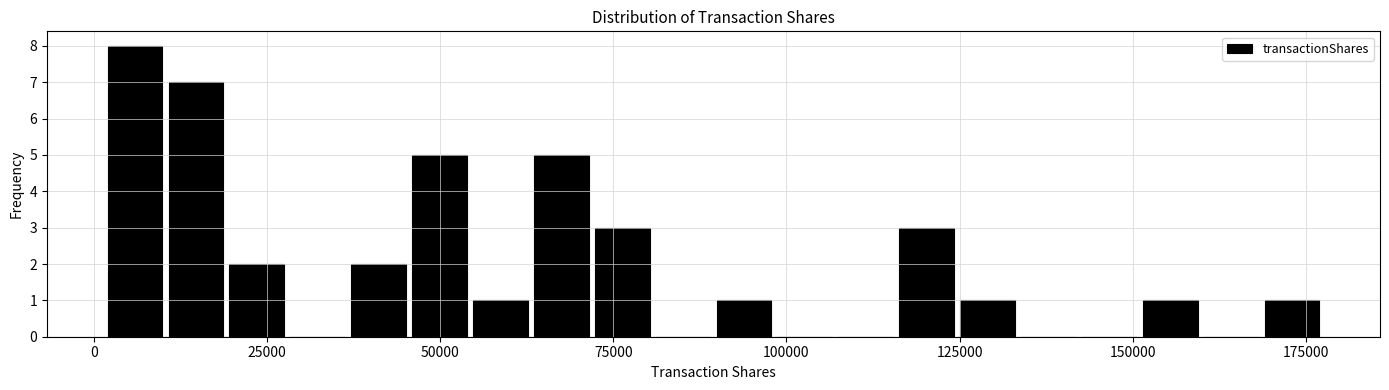

Read against the x-axis, roughly where is the centre of the tallest bar?

5000